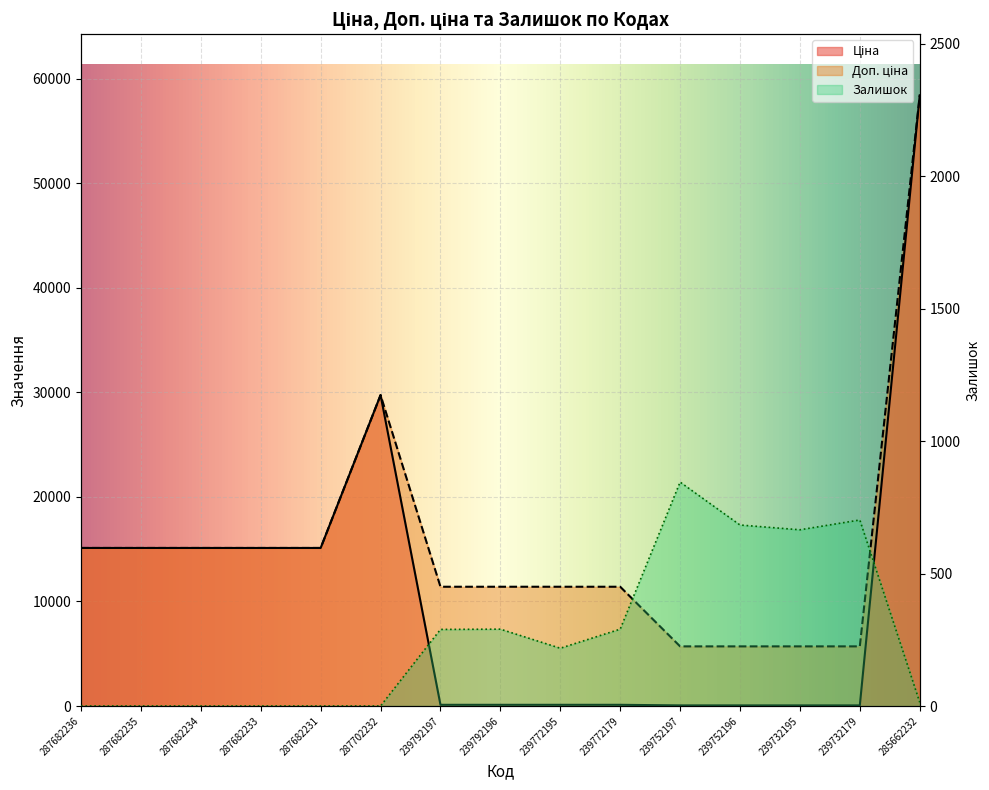

True or false: Доп. ціна has more than 0 points higher than both neighbors.

True